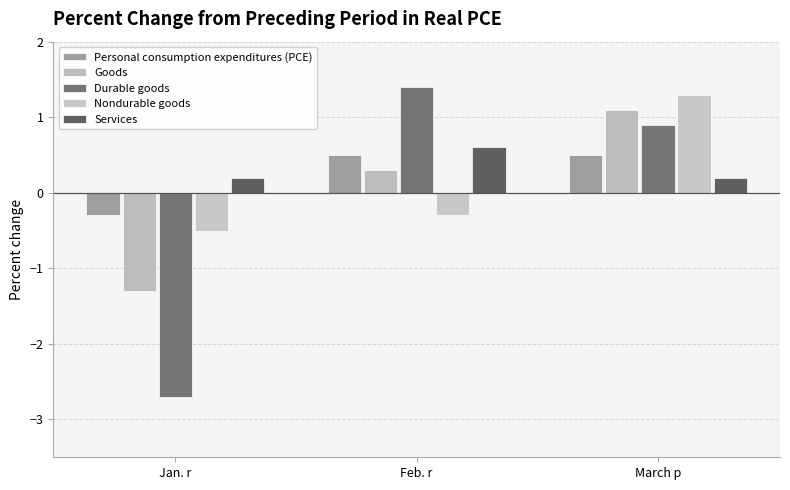

At which label is Goods closest to 0?

Feb. r